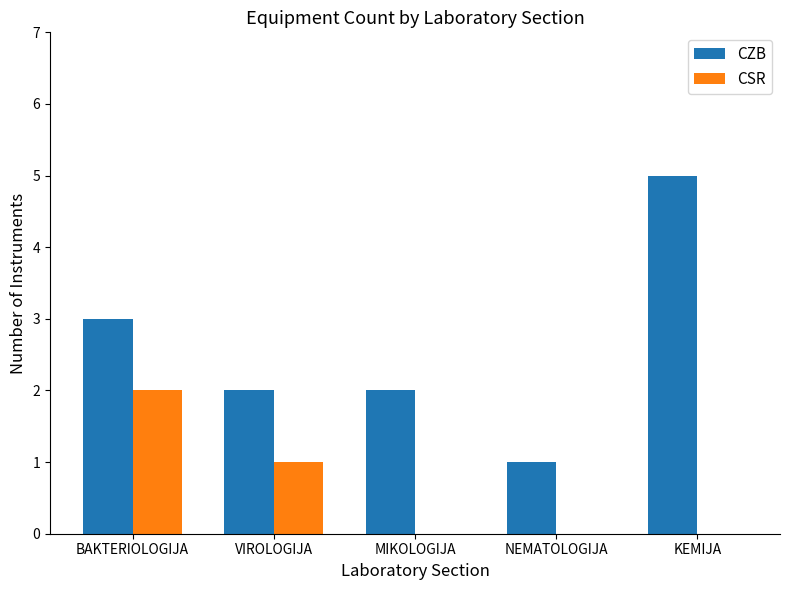

What is the maximum value for CSR?

2